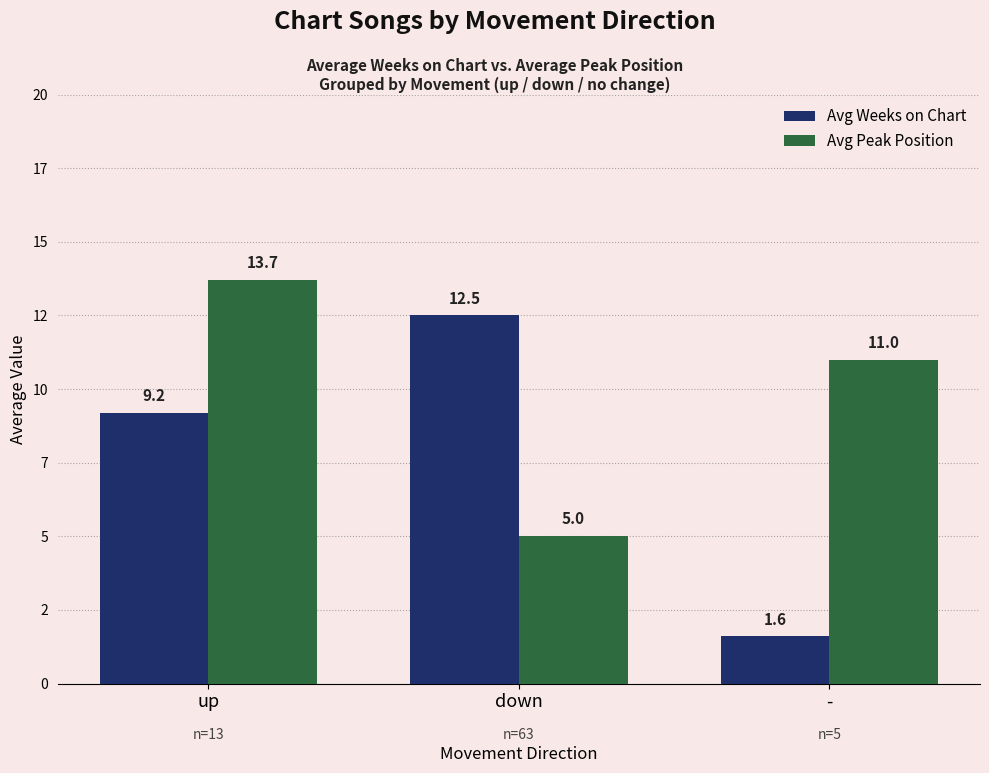

What is the label of the 1st bar from the left?

up